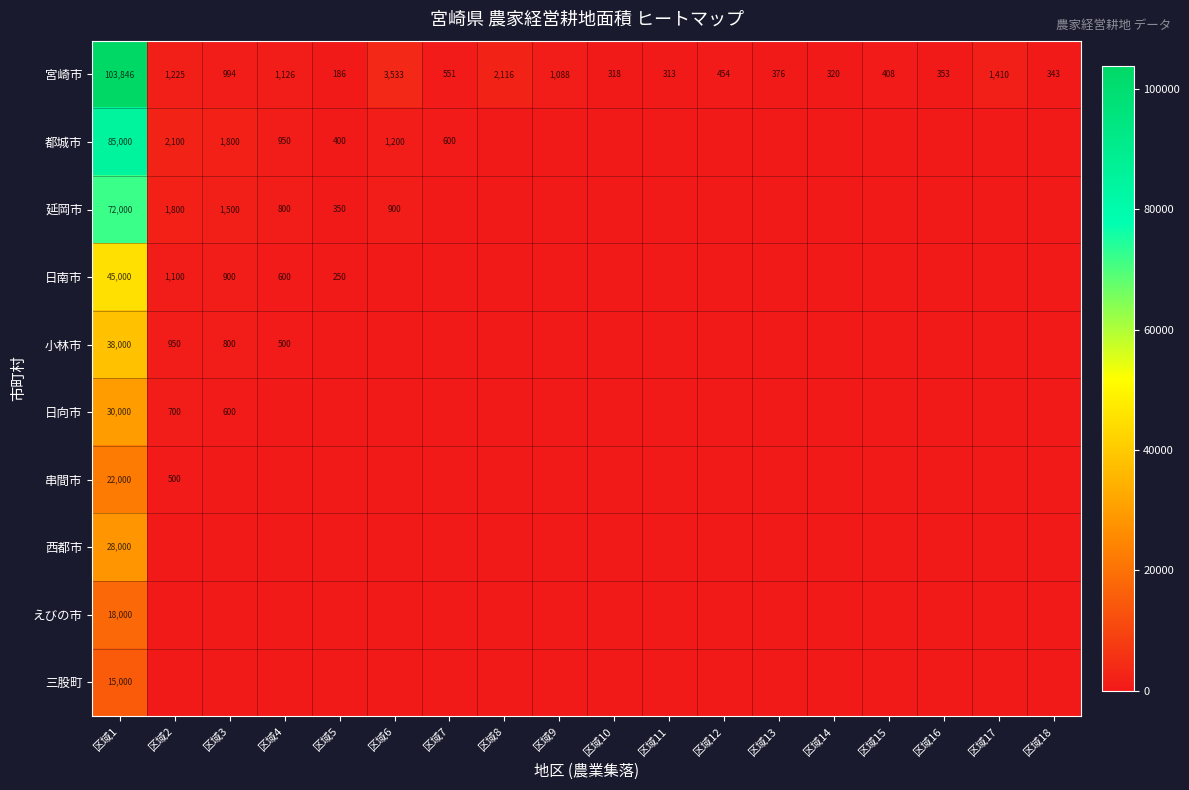

Is the value of 宮崎市 at 区域2 greater than the value of 都城市 at 区域1?

No